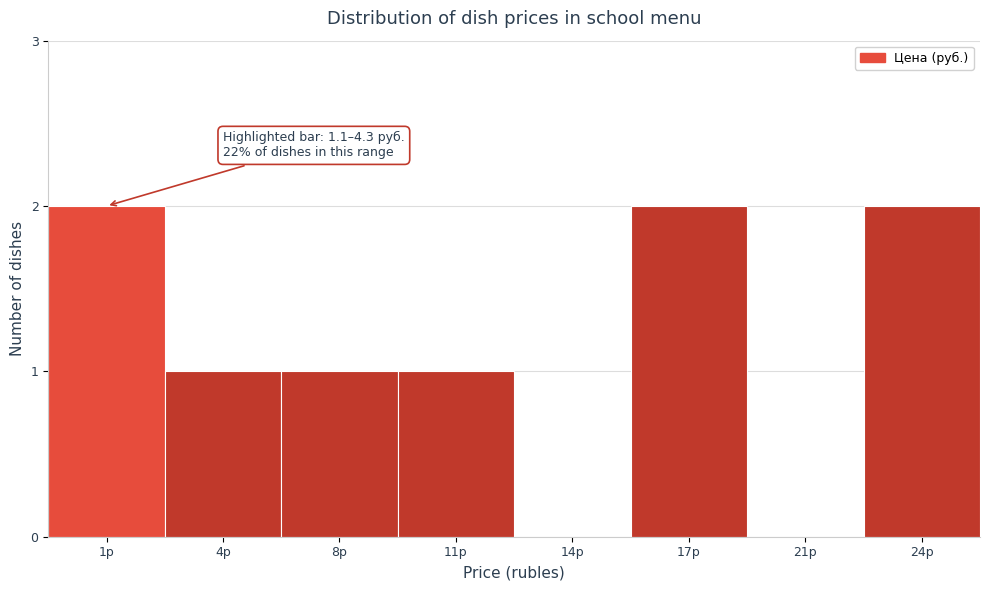

Reading right to left, transcribe all the data shown in this chart.

24р=2	21р=0	17р=2	14р=0	11р=1	8р=1	4р=1	1р=2